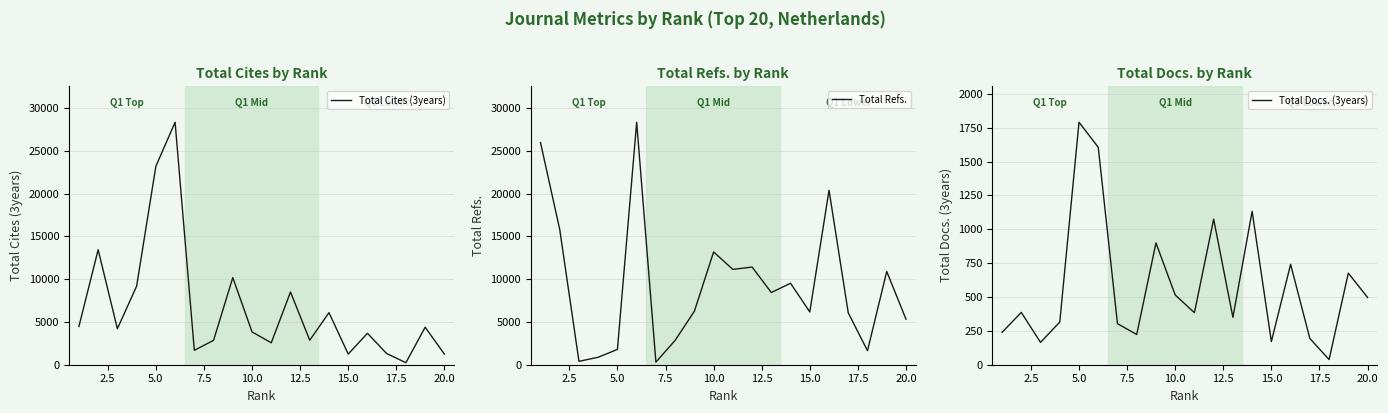

The value of Total Refs. at 15.0 is 9100. True or false?

False